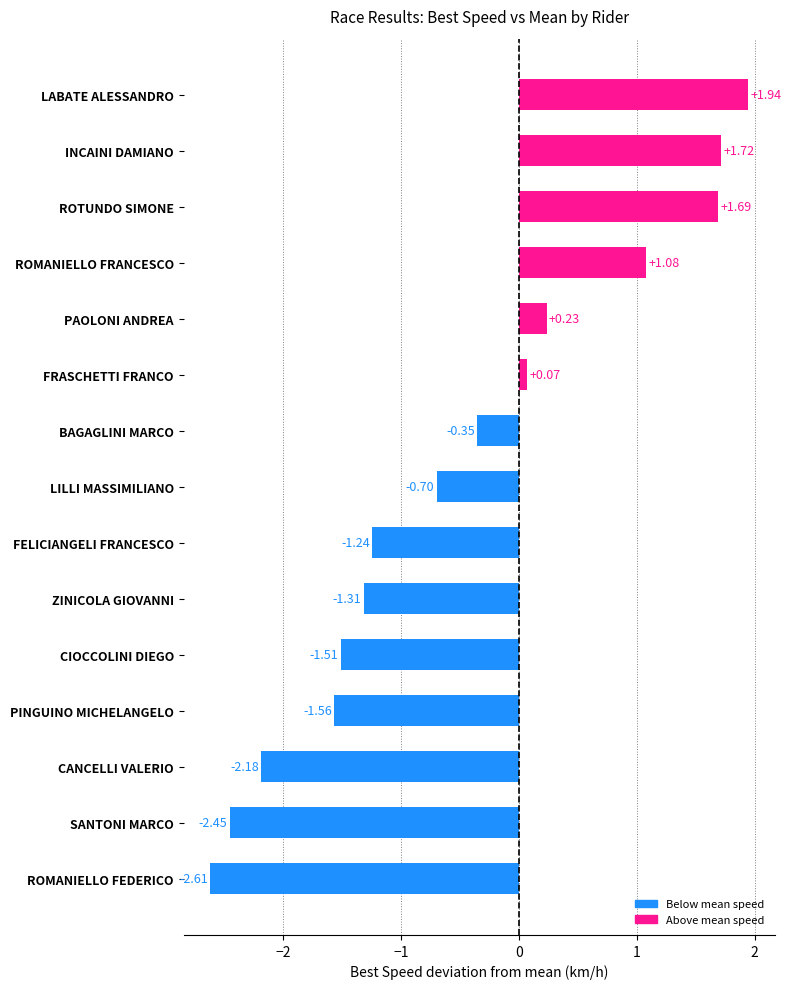

Which has a higher value, PAOLONI ANDREA or BAGAGLINI MARCO?

PAOLONI ANDREA